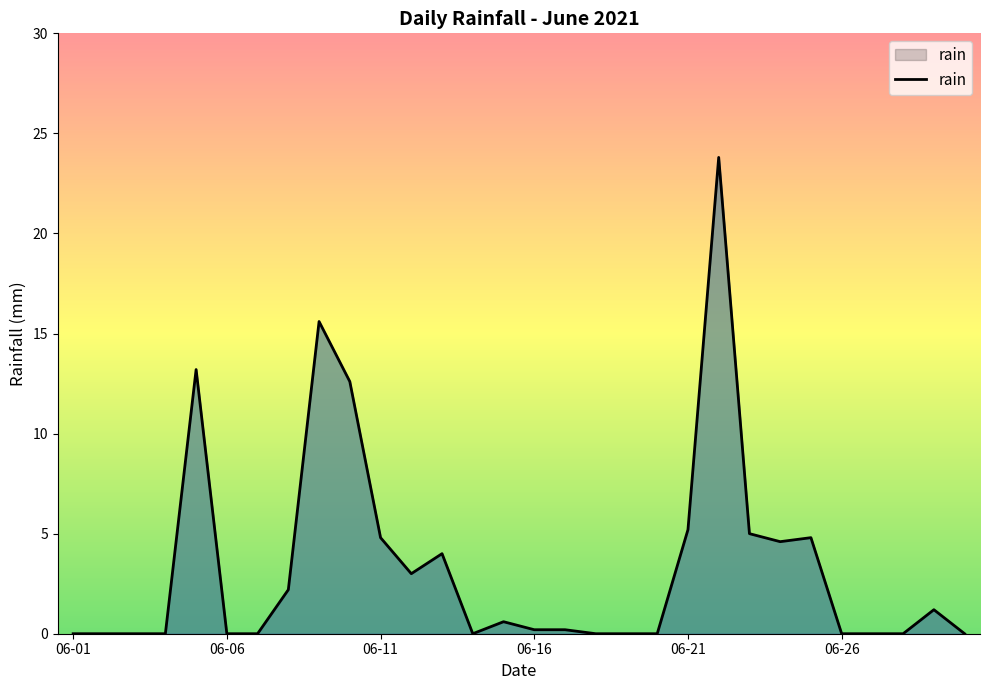

What is the difference between the maximum and minimum values?

23.8